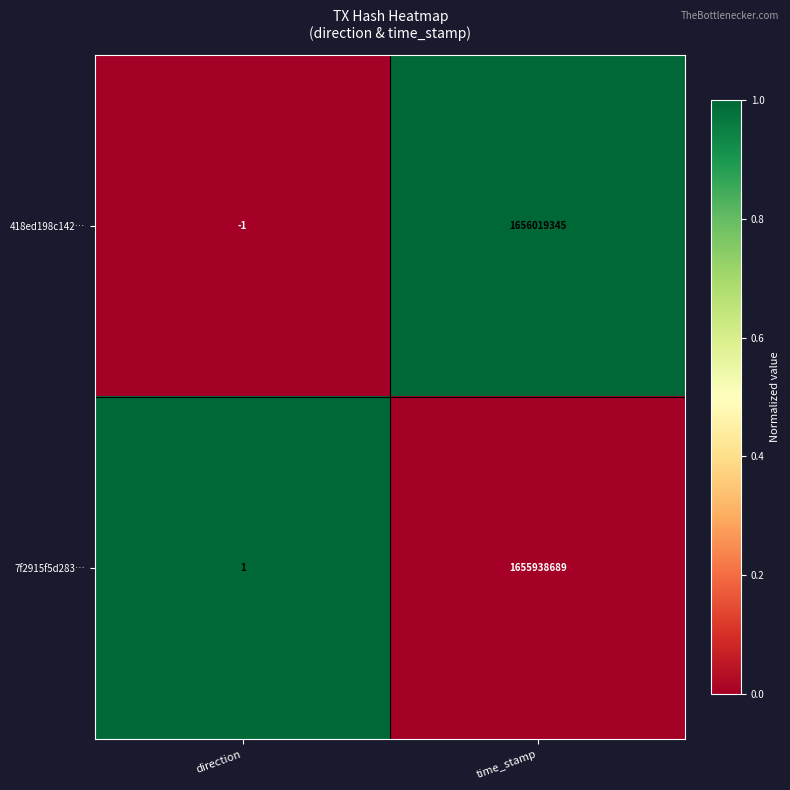

What is the difference between the highest and lowest values at direction?

2